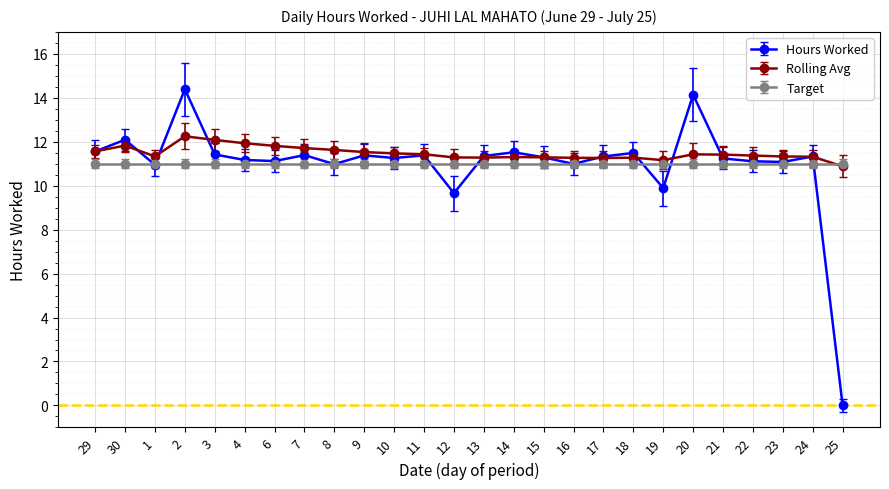

How many data points in Rolling Avg are above 11?

25